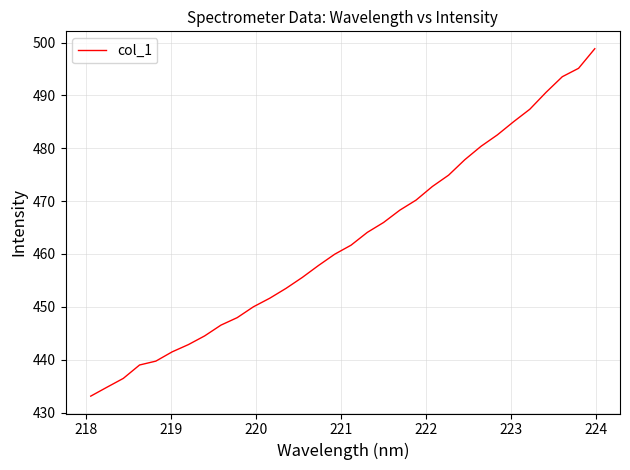

What is the difference between the maximum and minimum values?

65.7